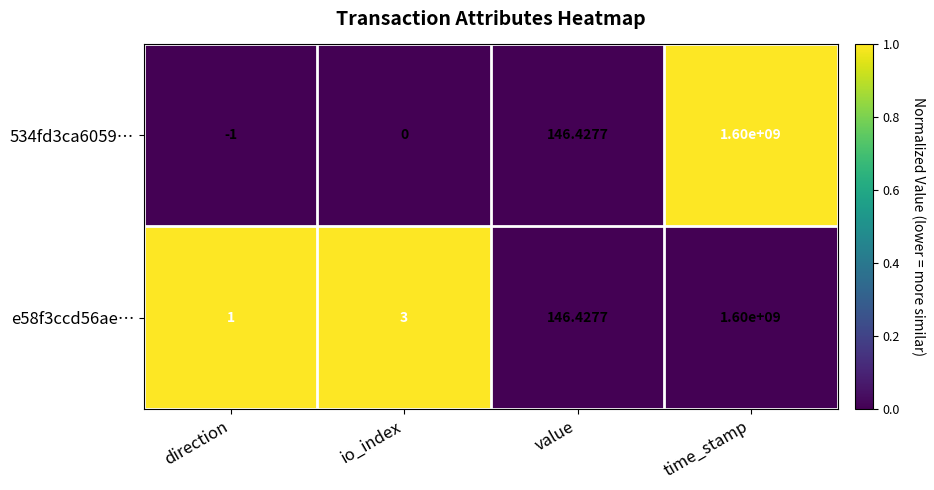

At which category is the sum across all series the highest?

time_stamp